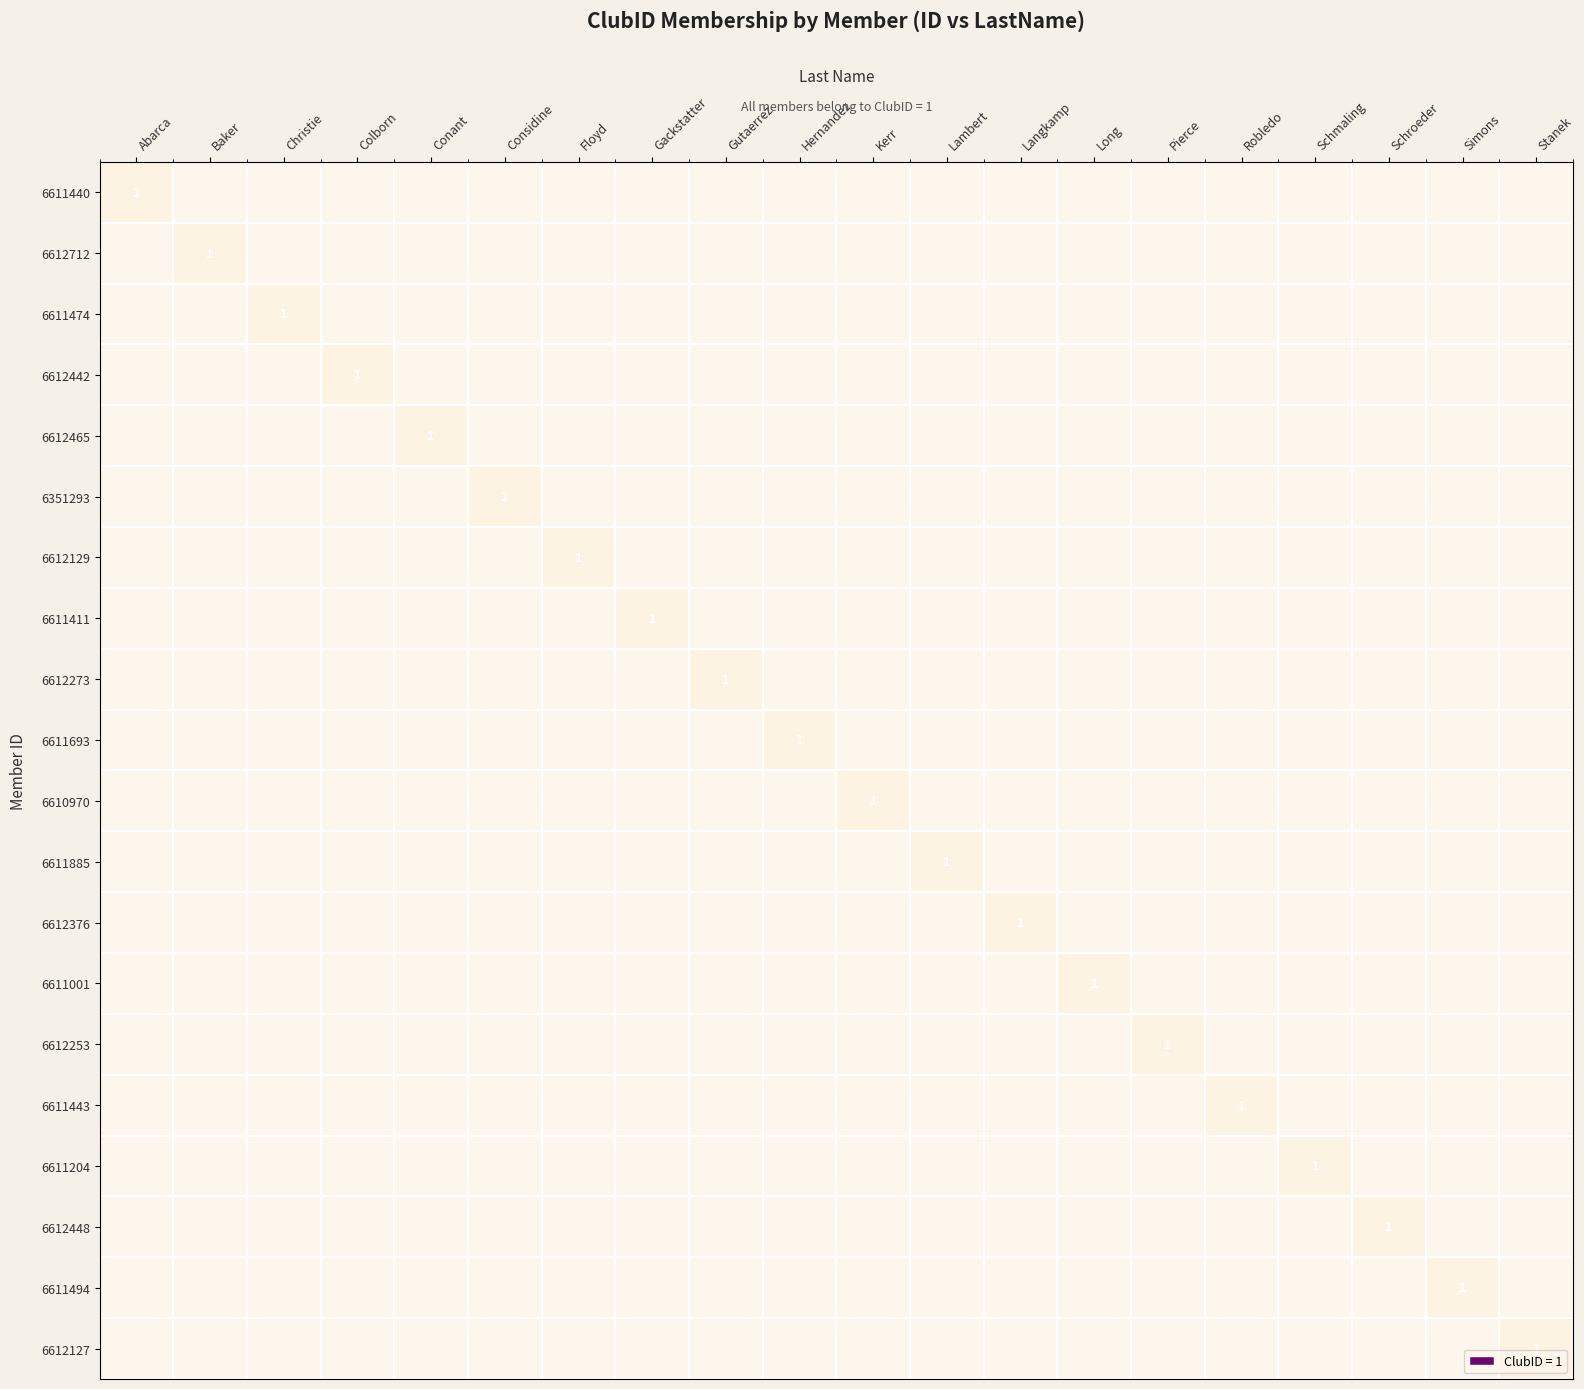

How many categories are shown in the chart?

20